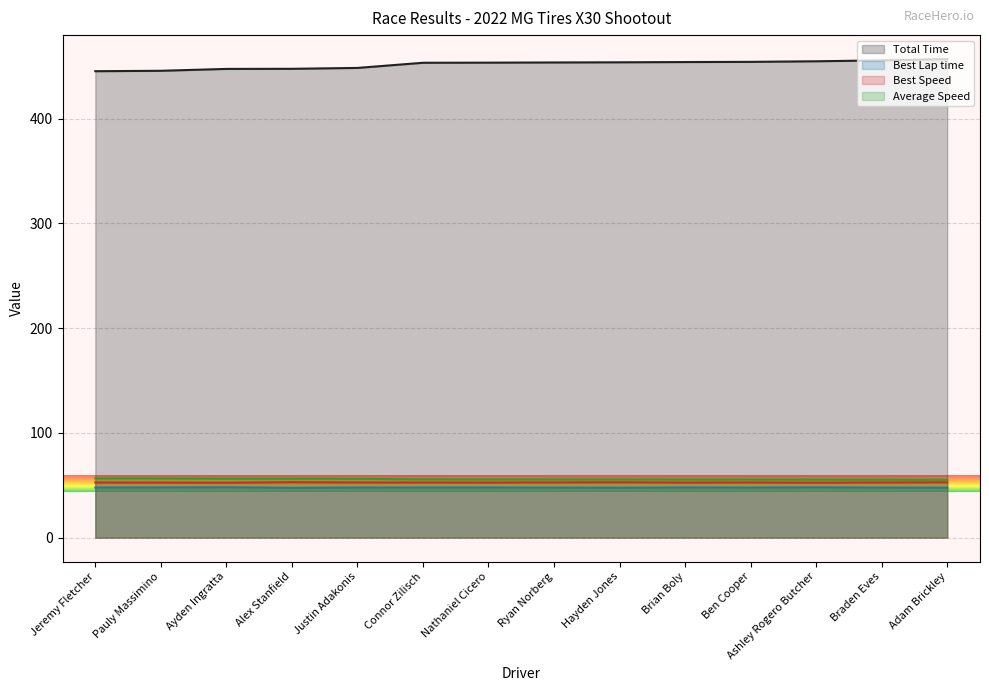

What is the difference between the Total Time values at Ryan Norberg and Nathaniel Cicero?

0.2